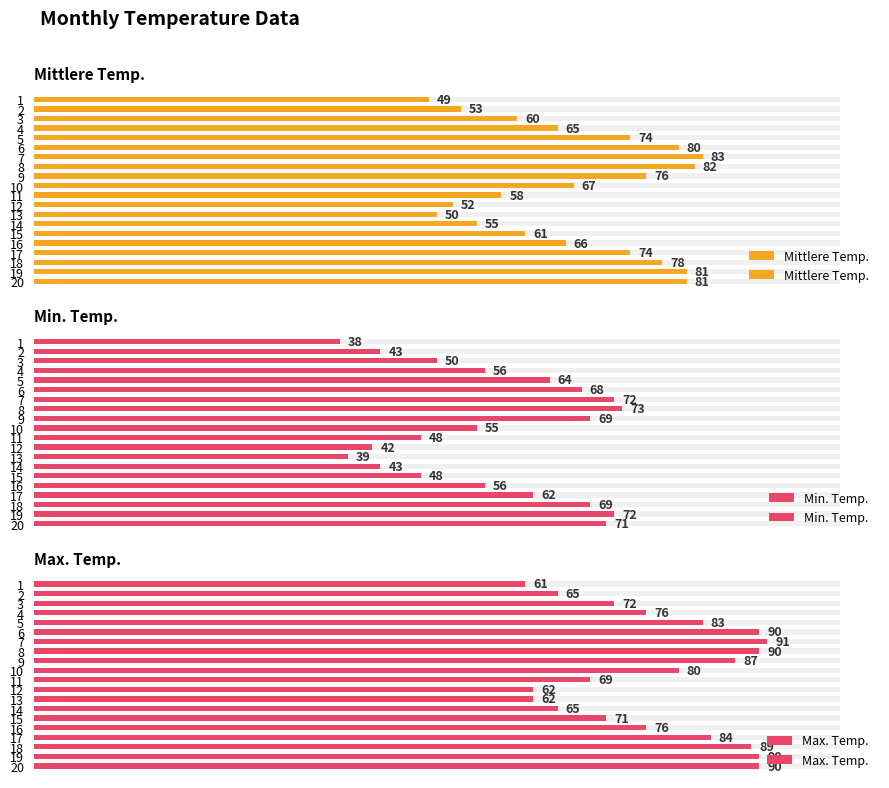

Between 1 and 4, which series saw the biggest shift?

Min. Temp.